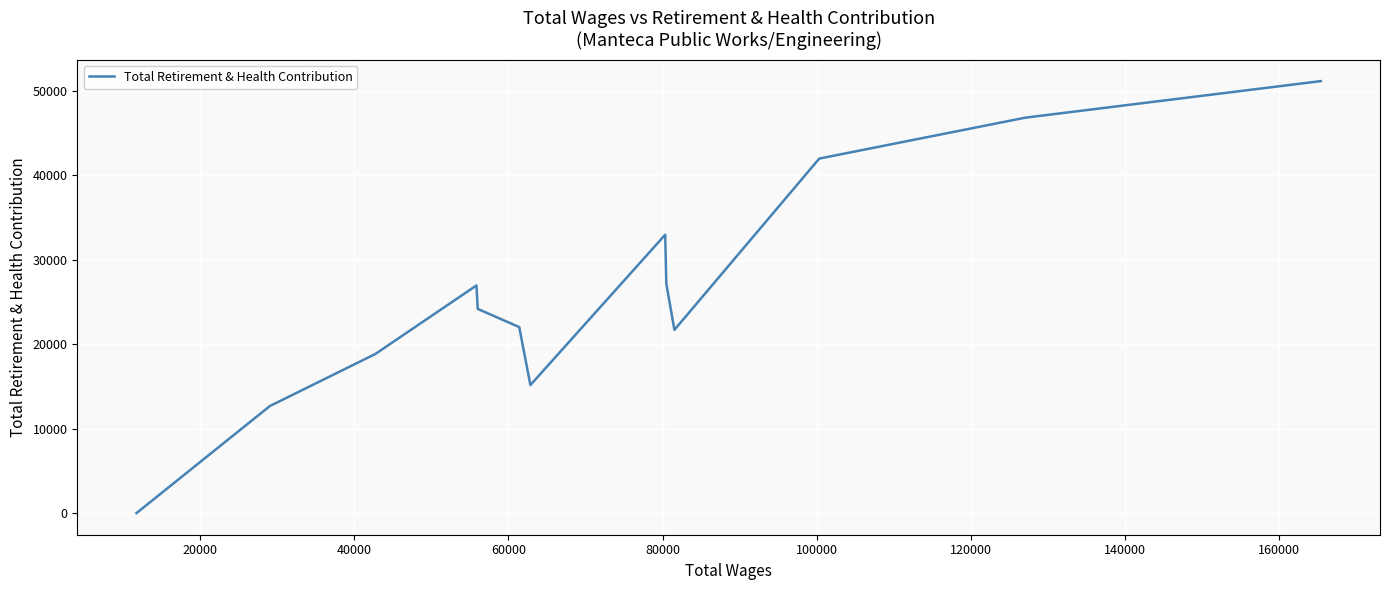

Is it true that the value at 60000 is 9292?

False